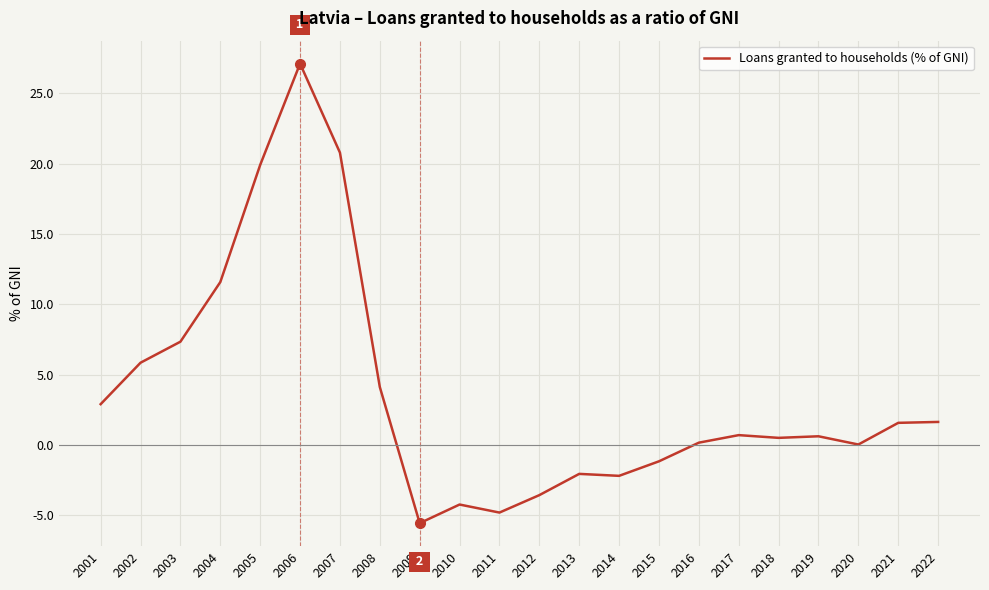

Which label corresponds to the smallest value in the chart?

2009